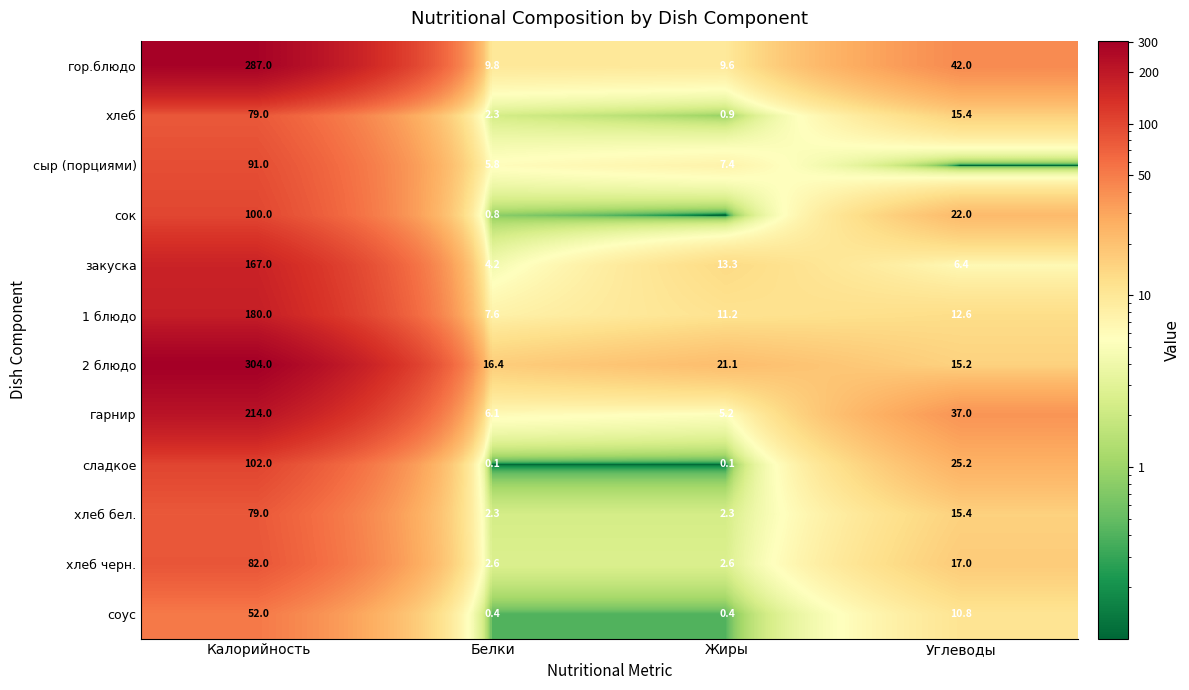

At which label does хлеб черн. first exceed 17?

Калорийность